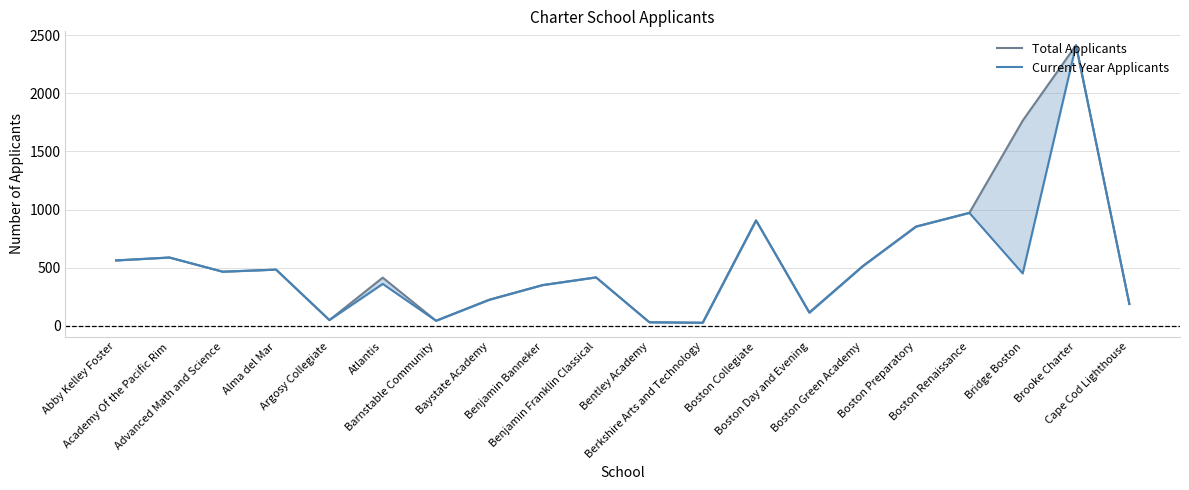

What is the highest value of the Total Applicants series?

2414